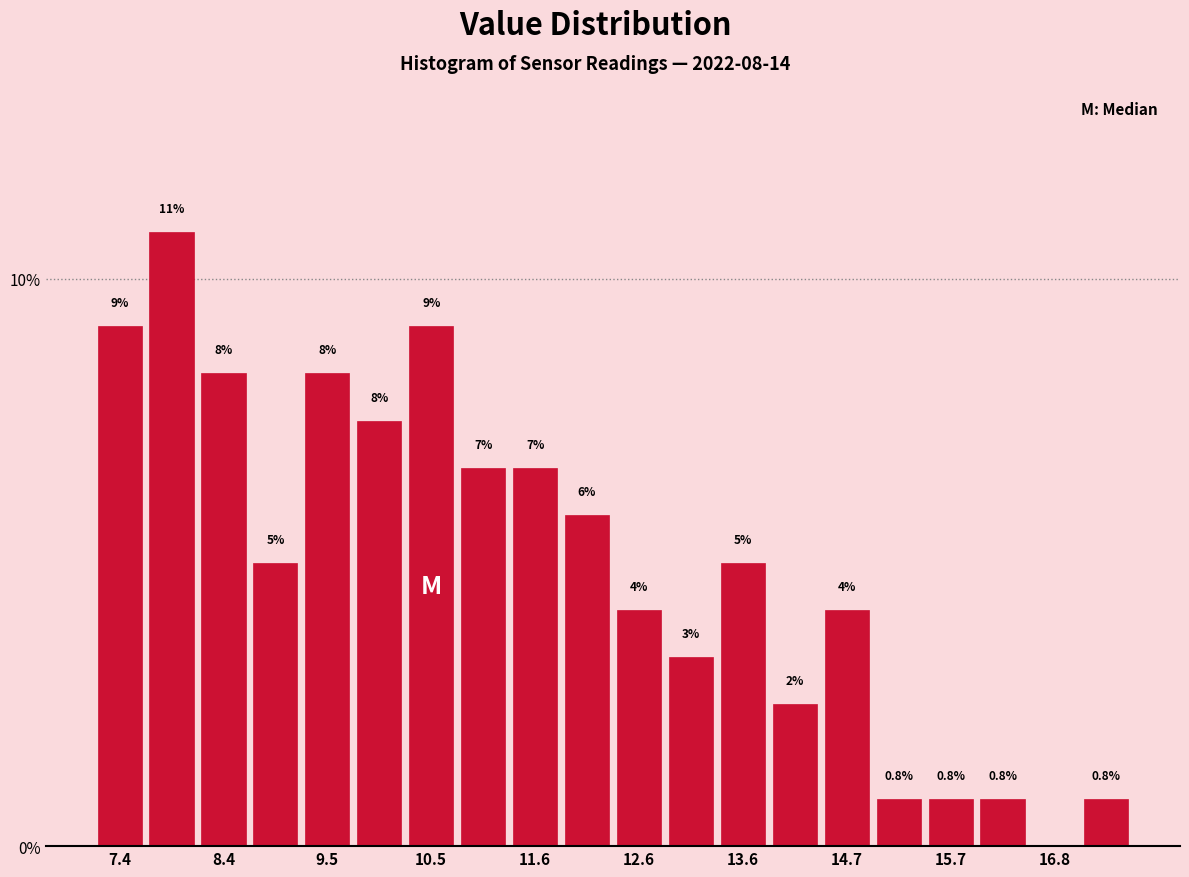

Around what value on the x-axis is the tallest bar? Give the approximate position of its centre, as read against the axis.

7.8